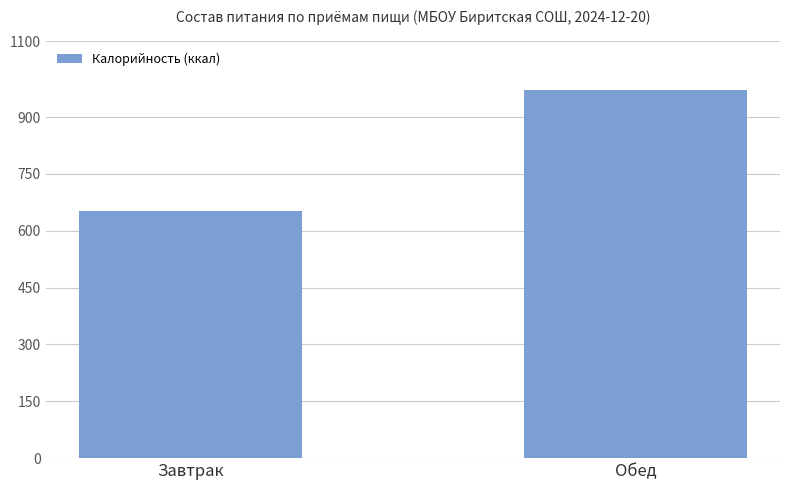

What is the value of the 1st bar from the left?

652